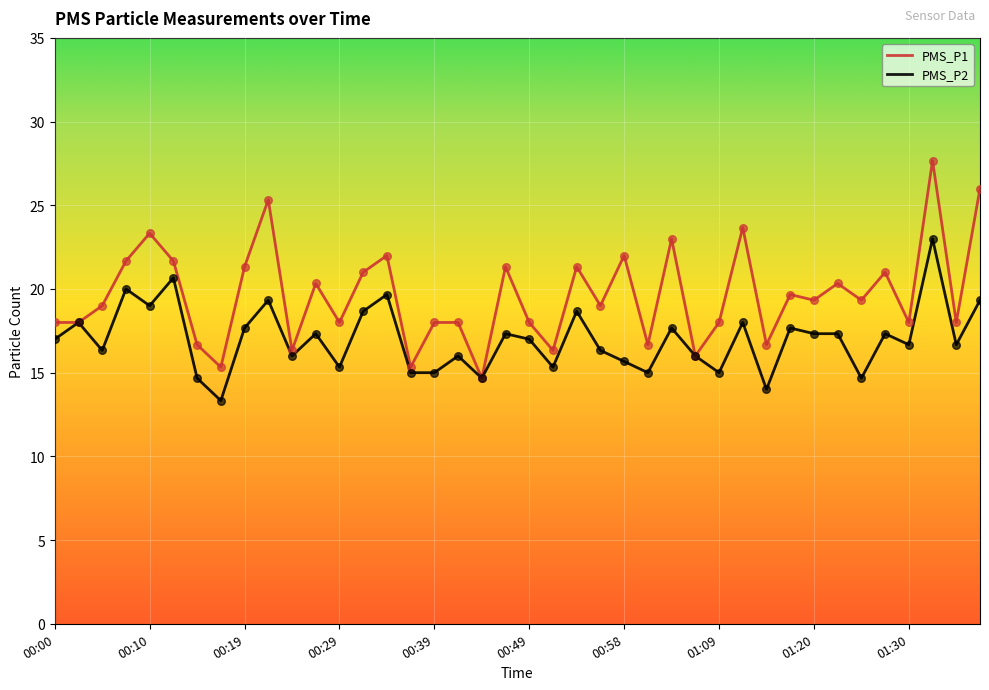

Which series has the largest total across all categories?

PMS_P1